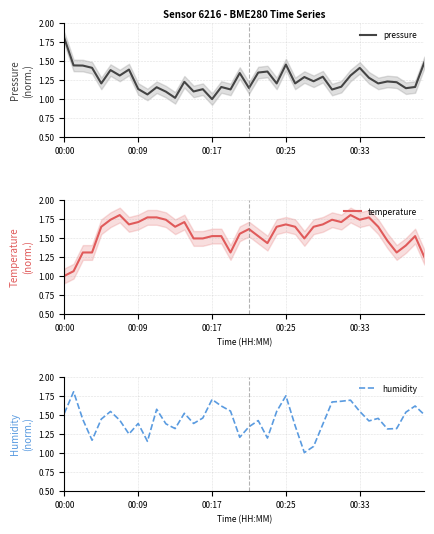

How many series are shown in this chart?

3